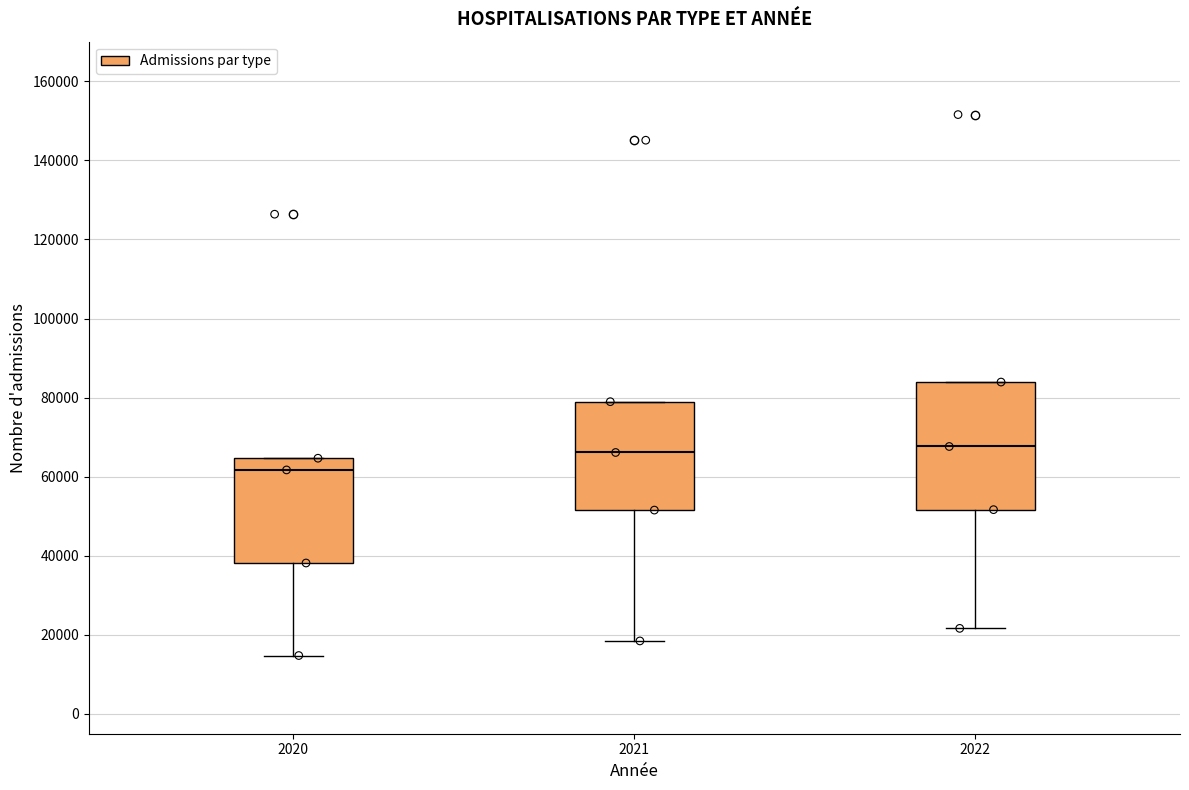

Reading left to right, transcribe this box plot: for each box, give where its median line is, the range the box spans, and where its two whiskers end, as read against the y-axis. The values are not printed on the chart, so give them approximately, as read against the axis.

2020: median 62000, box 38000 to 64000, whiskers 14000 to 64000
2021: median 66000, box 52000 to 78000, whiskers 18000 to 78000
2022: median 68000, box 52000 to 84000, whiskers 22000 to 84000